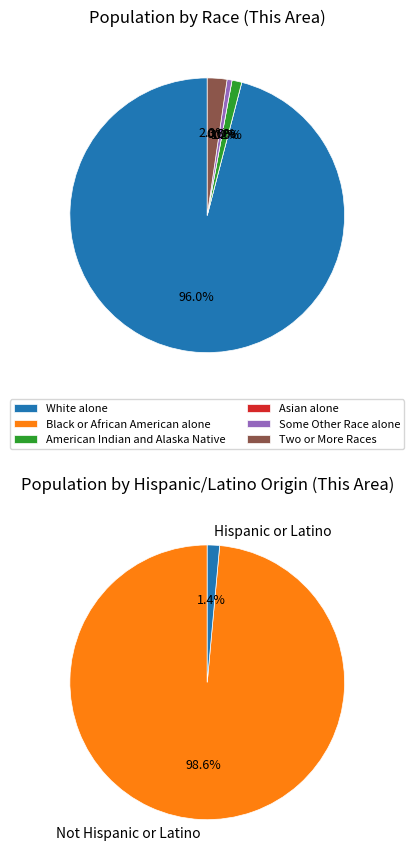

How many segments does this pie chart have?

6